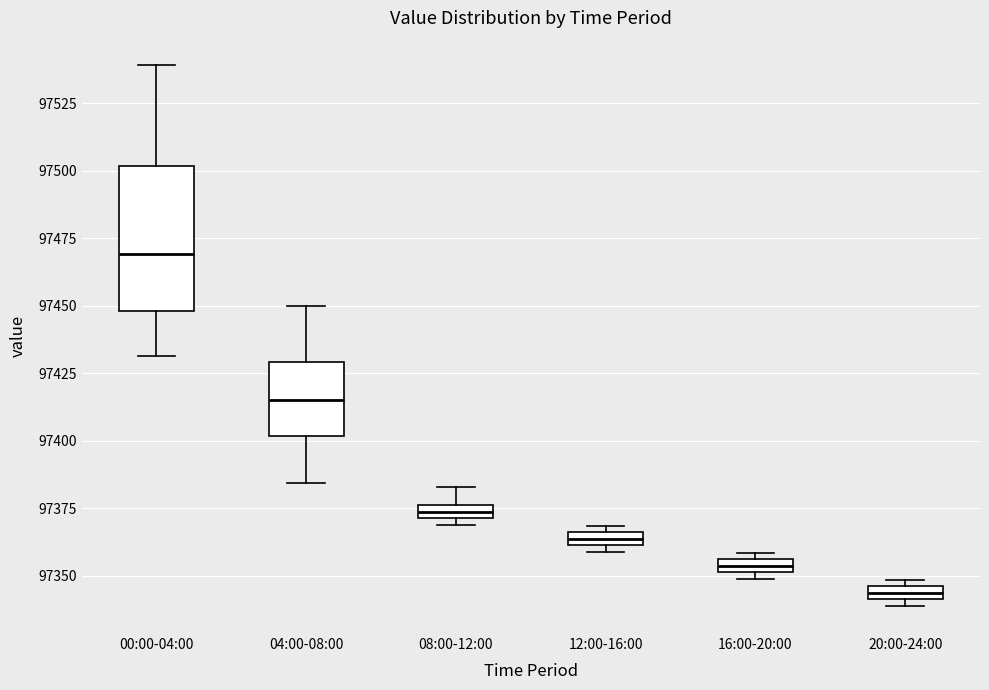

Which box's median line is the highest?

00:00-04:00